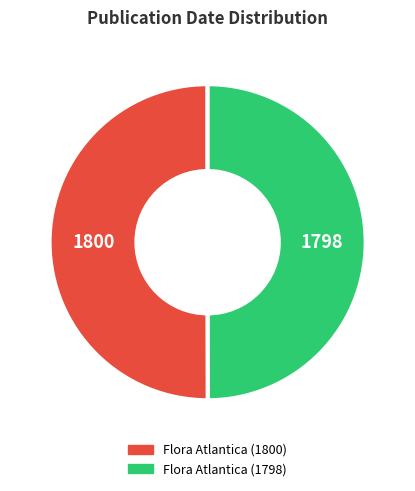

Do Flora Atlantica (1800) and Flora Atlantica (1798) together represent more than half of the pie?

Yes